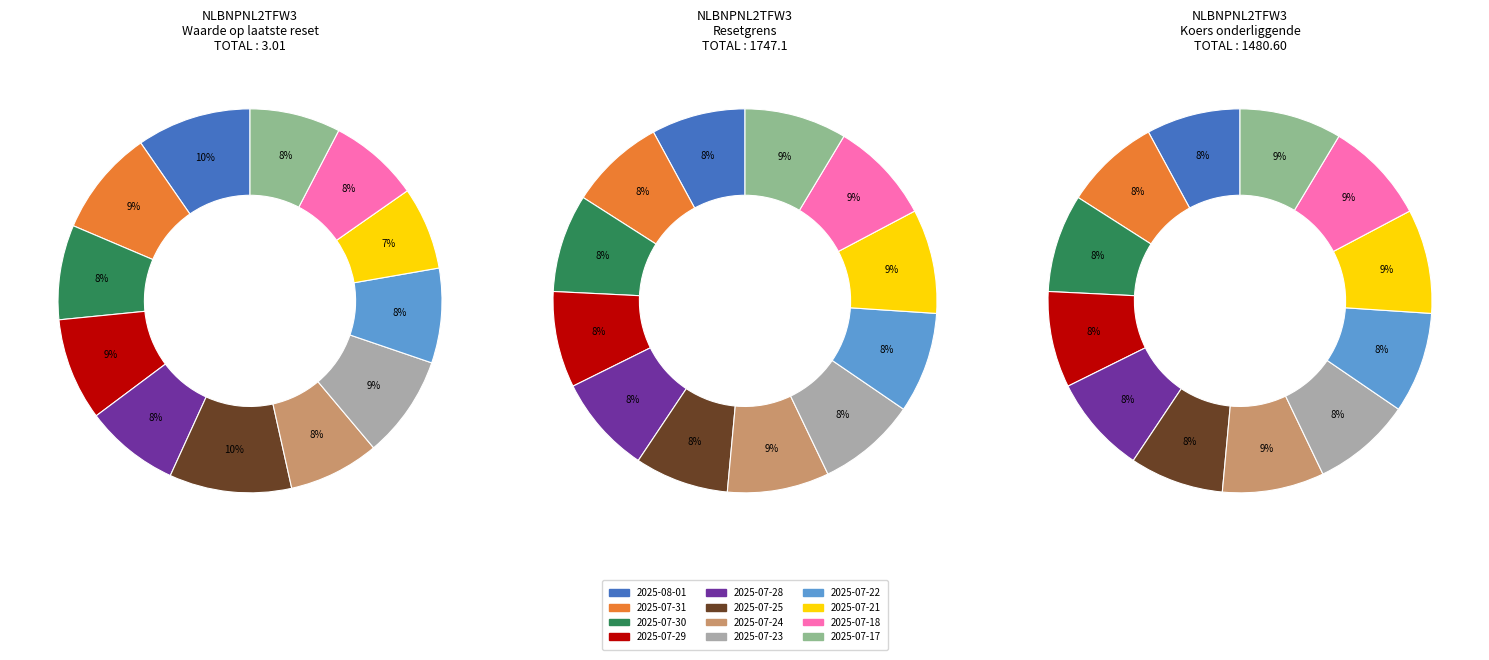

To the nearest percent, what is the difference between the 2025-07-21 and 2025-07-18 slice percentages?

1%